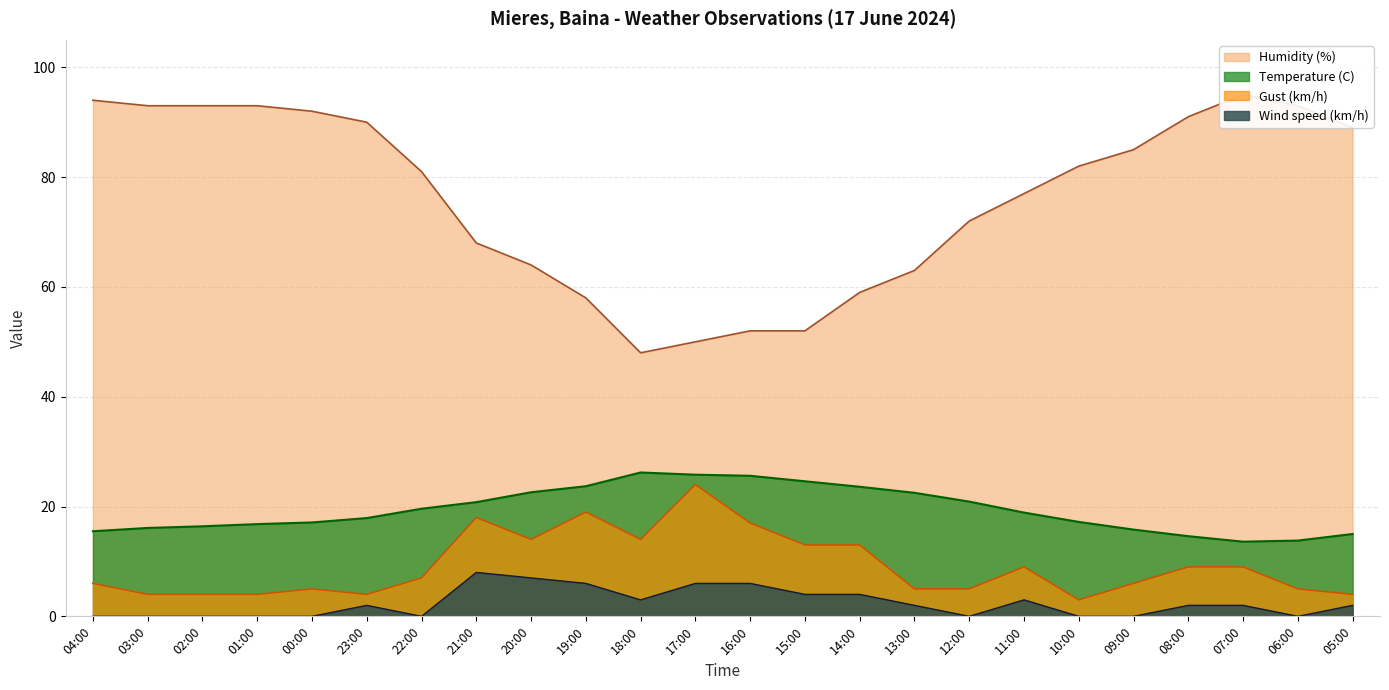

Reading left to right, what are all the values shown in this chart?

Temperature (C): 15.5	16.1	16.4	16.8	17.1	17.9	19.6	20.8	22.6	23.7	26.2	25.8	25.6	24.6	23.6	22.5	20.9	18.9	17.2	15.8	14.6	13.6	13.8	15.0
Humidity (%): 94.0	93.0	93.0	93.0	92.0	90.0	81.0	68.0	64.0	58.0	48.0	50.0	52.0	52.0	59.0	63.0	72.0	77.0	82.0	85.0	91.0	95.0	93.0	89.0
Wind speed (km/h): 0.0	0.0	0.0	0.0	0.0	2.0	0.0	8.0	7.0	6.0	3.0	6.0	6.0	4.0	4.0	2.0	0.0	3.0	0.0	0.0	2.0	2.0	0.0	2.0
Gust (km/h): 6.0	4.0	4.0	4.0	5.0	4.0	7.0	18.0	14.0	19.0	14.0	24.0	17.0	13.0	13.0	5.0	5.0	9.0	3.0	6.0	9.0	9.0	5.0	4.0